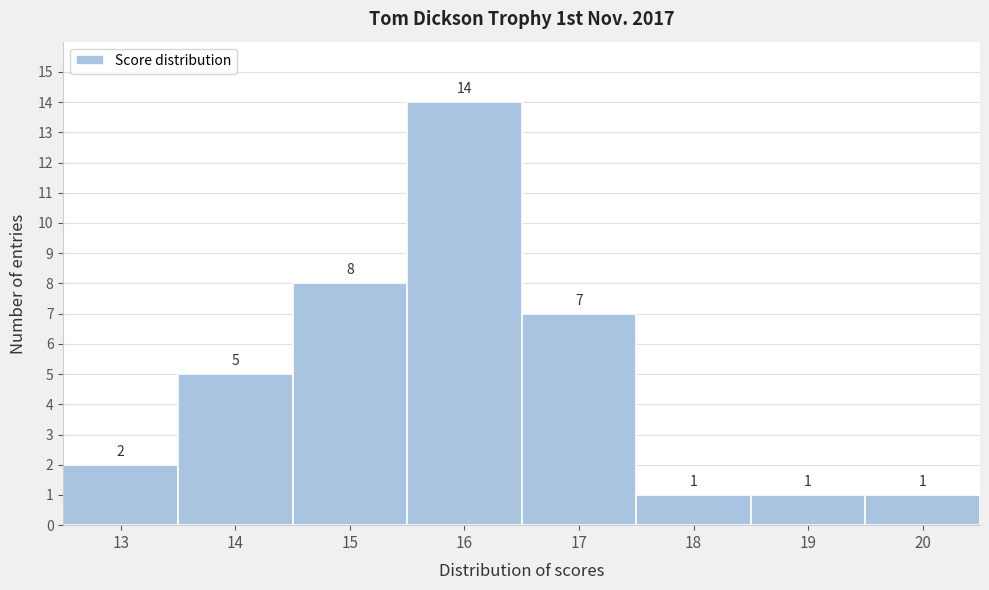

Over which range of the x-axis is the bar tallest?

15.5 to 16.5